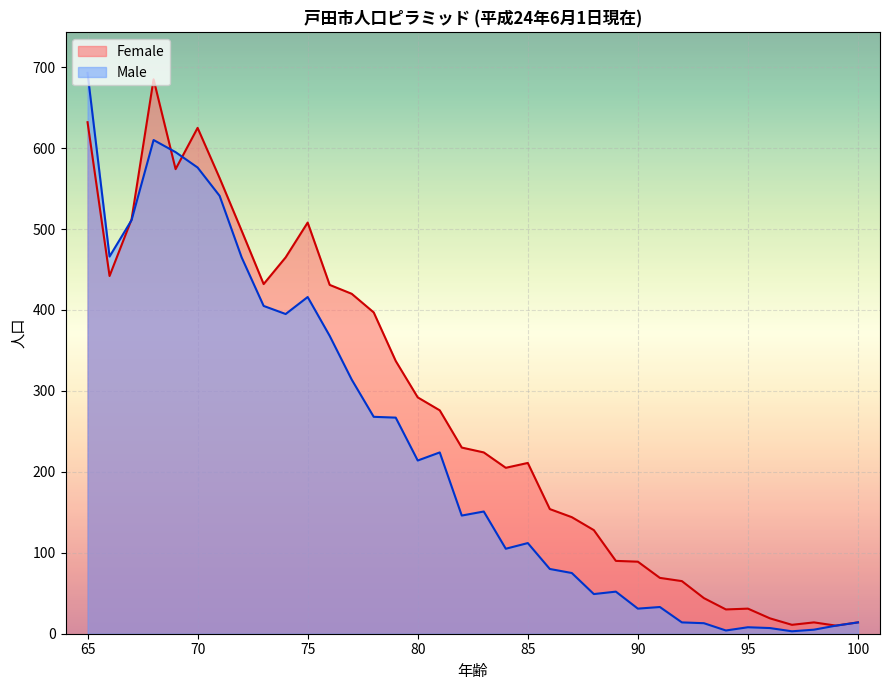

What is the difference between the Male values at 84 and 75?

311